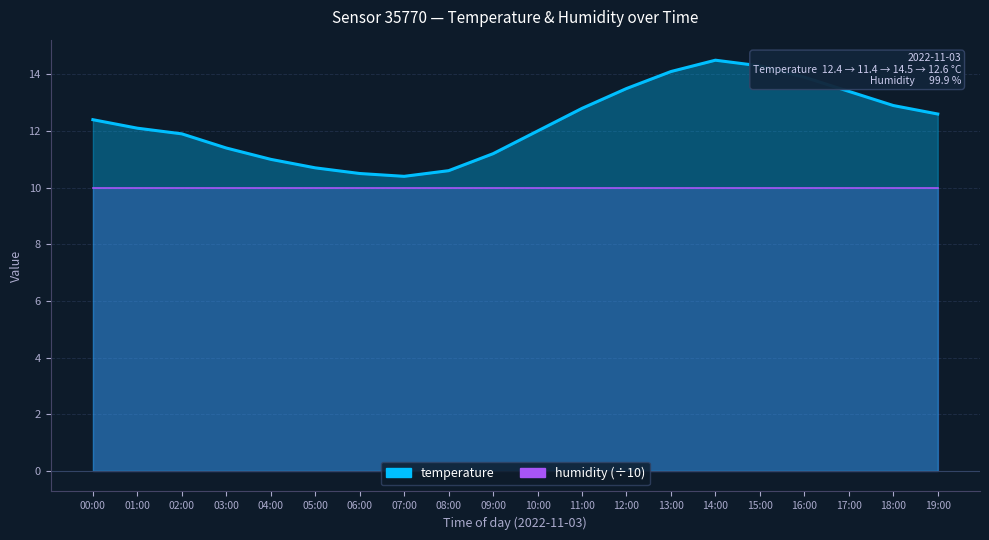

What is the sum of the values at 08:00 and 13:00?

24.7